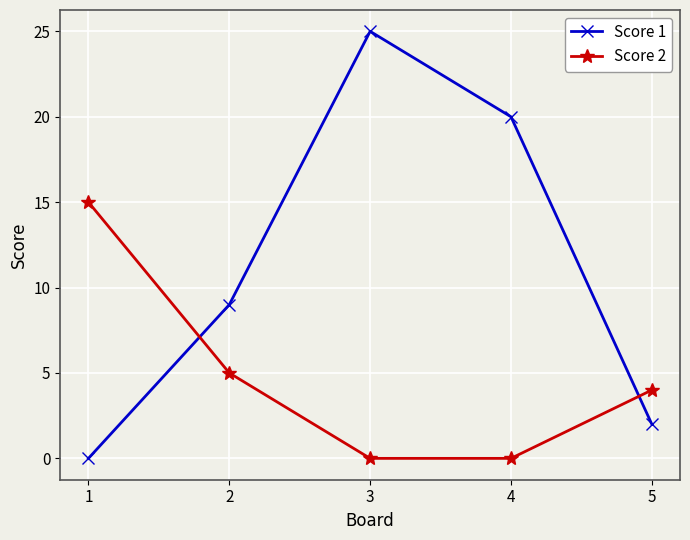

Reading right to left, what are all the values shown in this chart?

Score 1: 2	20	25	9	0
Score 2: 4	0	0	5	15